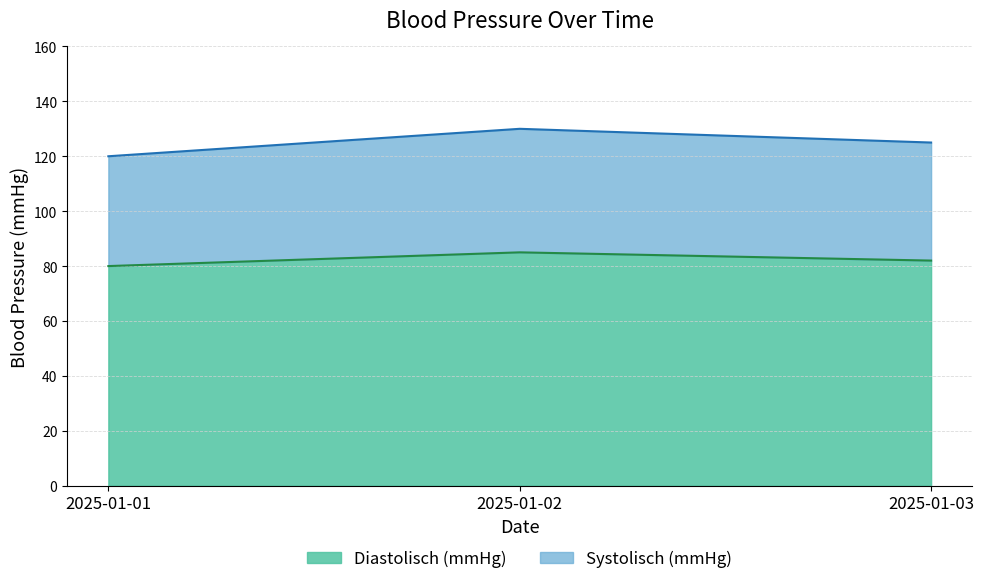

How many distinct data groups are displayed?

2